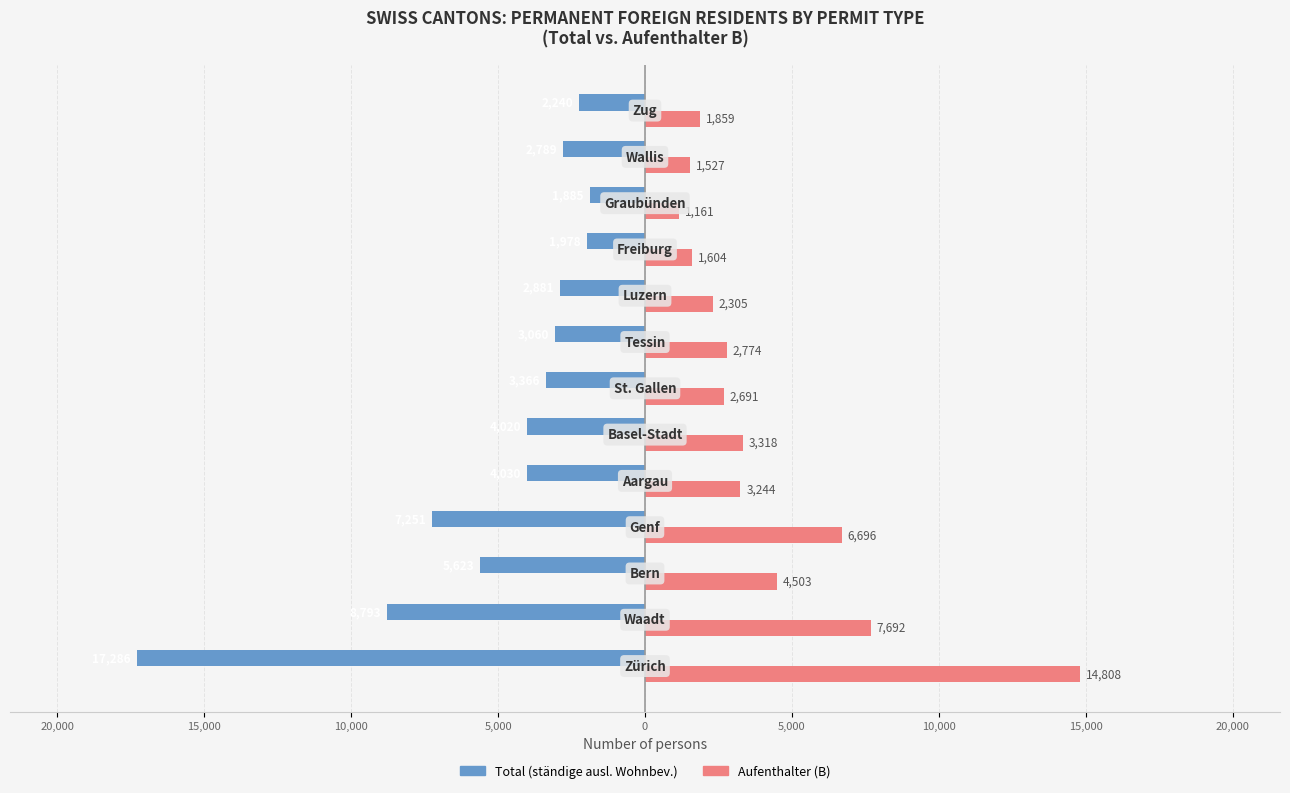

What are all the series names shown in the legend?

Total (ständige ausl. Wohnbev.), Aufenthalter (B)